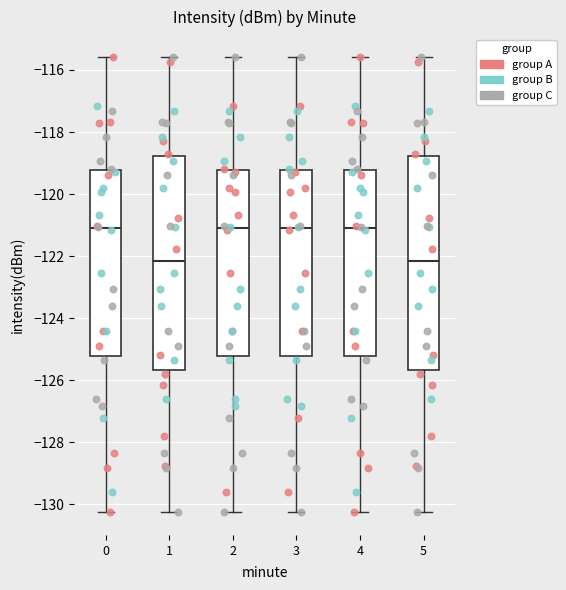

Where does the lower whisker of the box at x = 1 end on the y-axis? The values are not printed on the chart, so give them approximately, as read against the axis.

-130.2